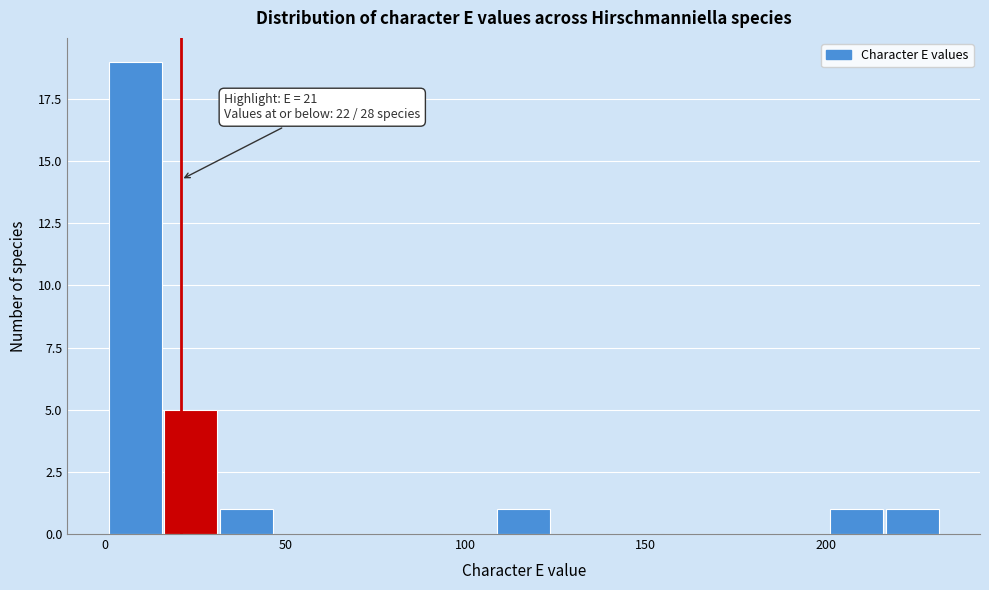

Read against the x-axis, roughly where is the centre of the tallest bar?

10